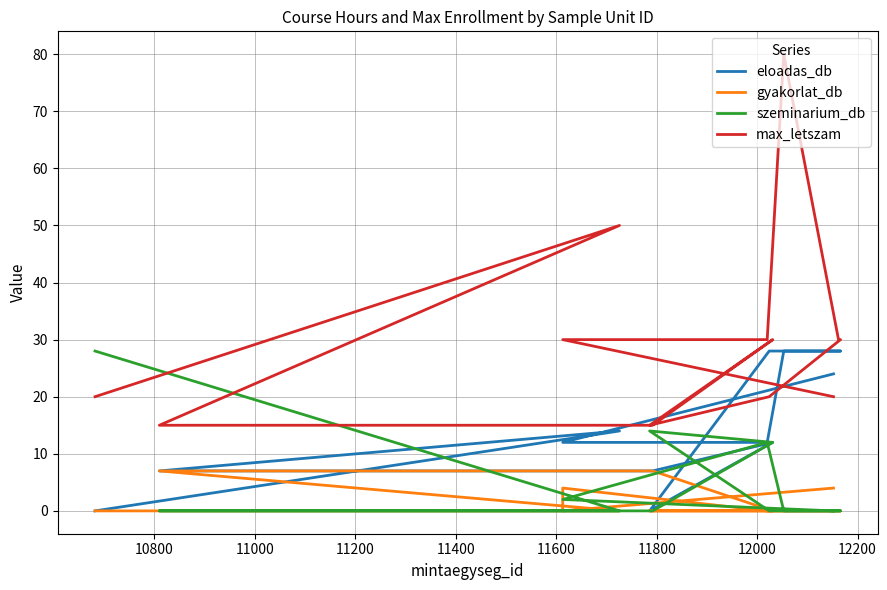

Is the value of max_letszam at 11200 greater than the value of szeminarium_db at 11200?

Yes